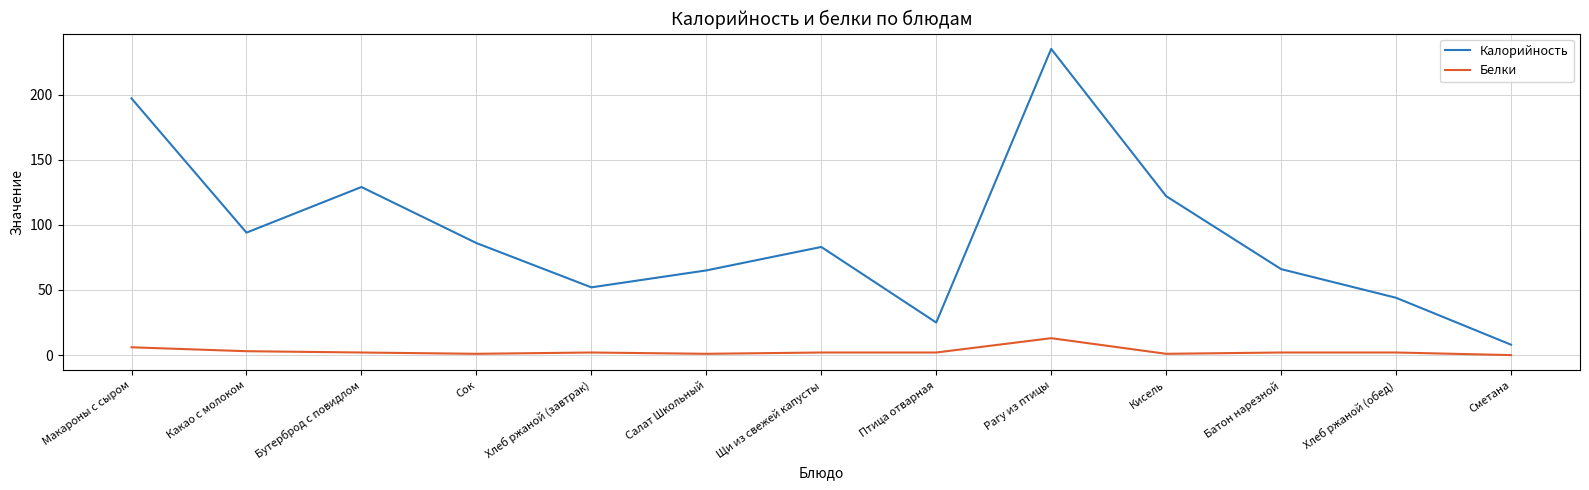

At which label does Белки first exceed 2?

Макароны с сыром